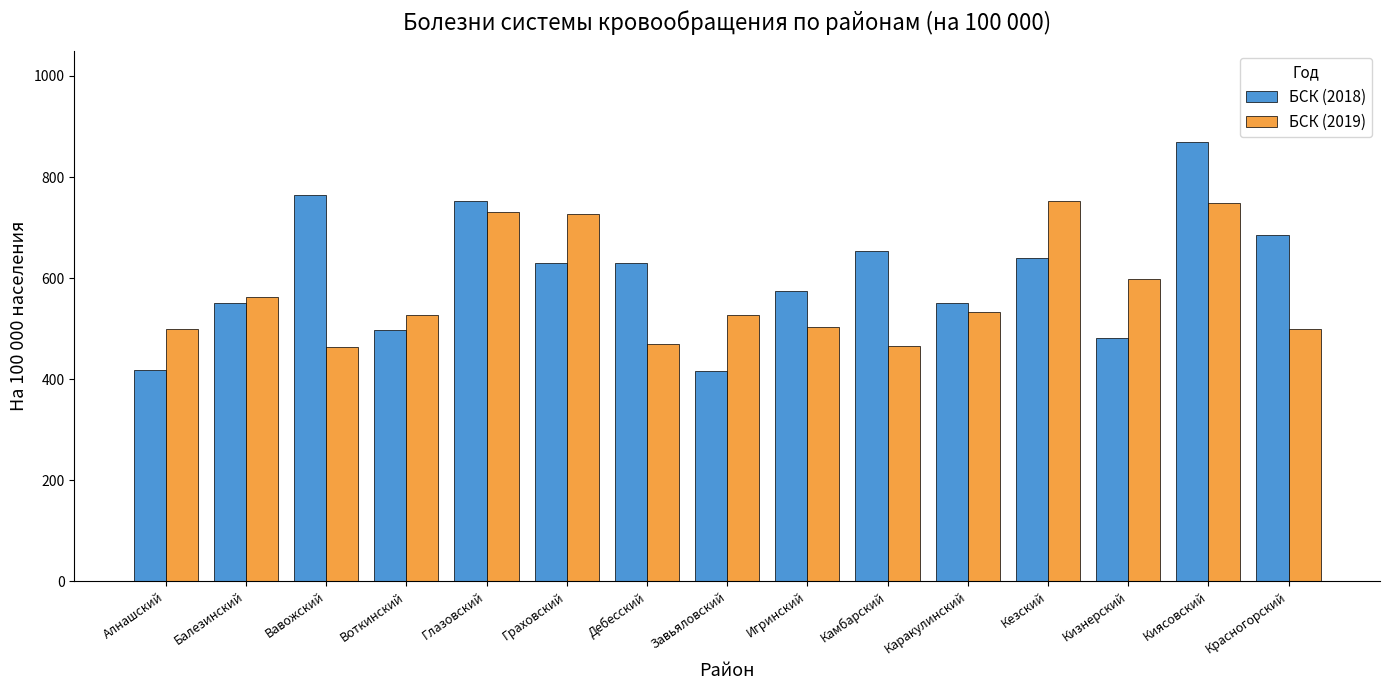

What is the difference between the БСК (2019) values at Глазовский and Красногорский?

231.3